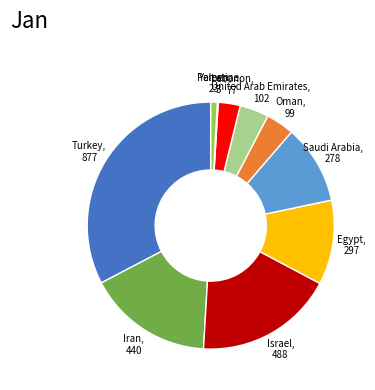

Is there any slice that represents more than half of the pie?

No